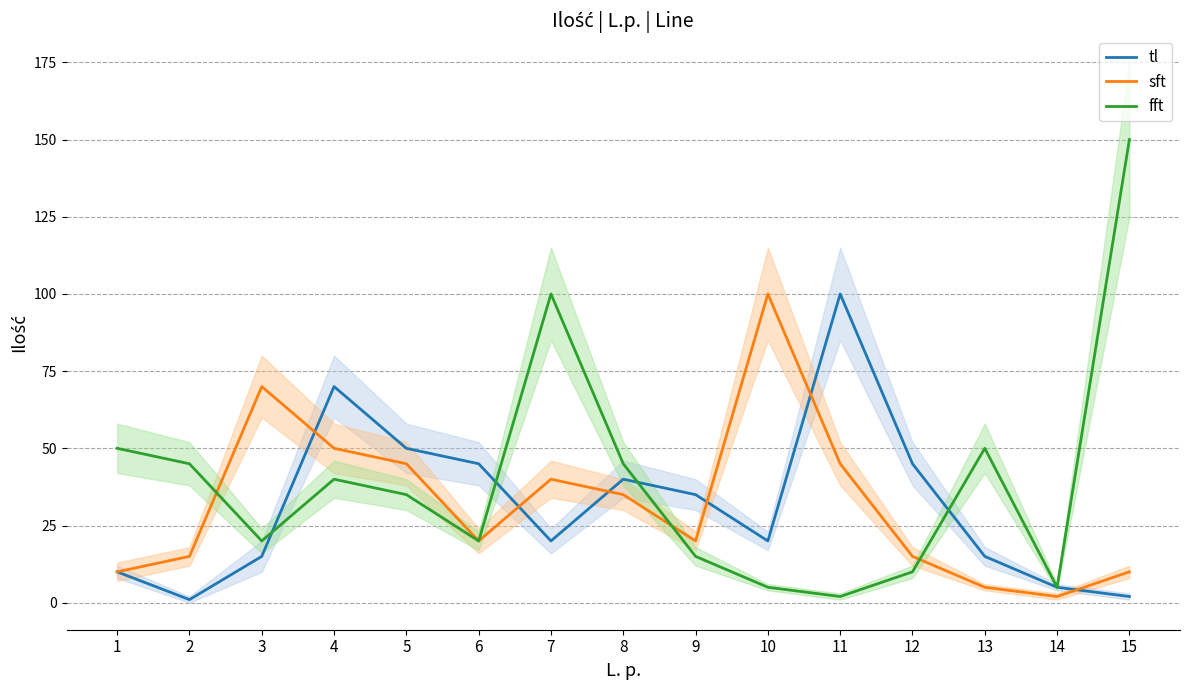

Reading left to right, list all the values displayed in this chart.

tl: 10	1	15	70	50	45	20	40	35	20	100	45	15	5	2
sft: 10	15	70	50	45	20	40	35	20	100	45	15	5	2	10
fft: 50	45	20	40	35	20	100	45	15	5	2	10	50	5	150